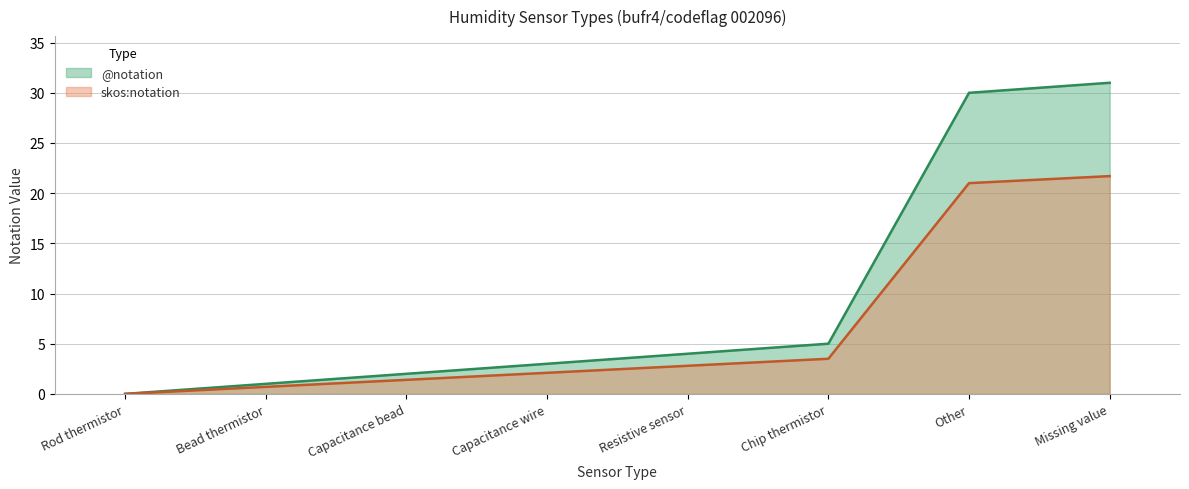

How many values in the skos:notation series are below 2?

3